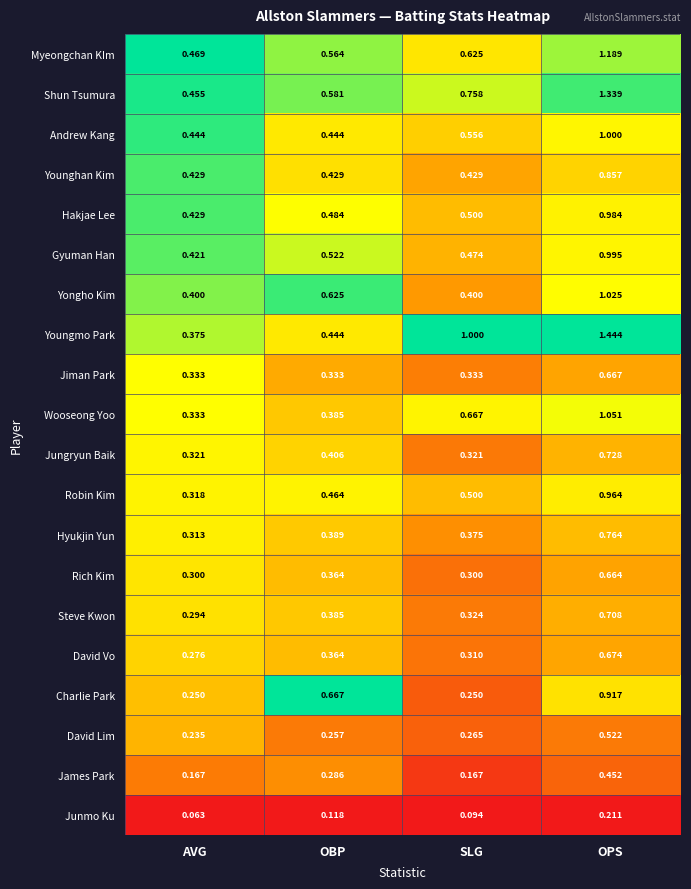

Between OBP and OPS, which series saw the biggest shift?

Youngmo Park